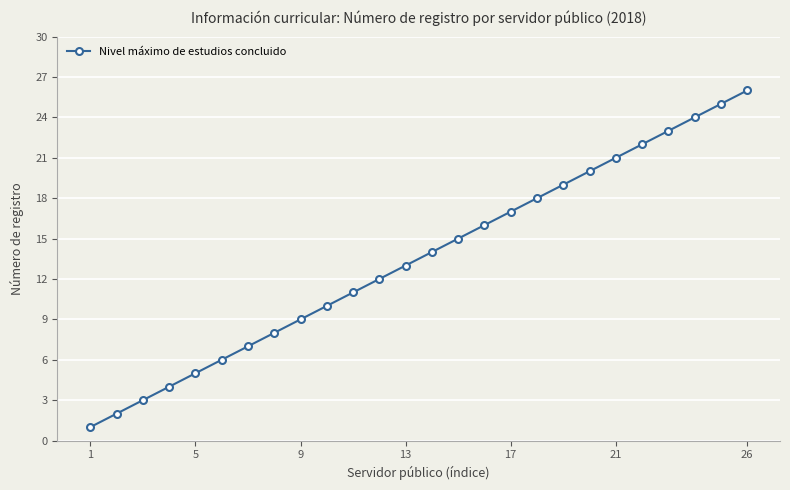

Does the chart have visible grid lines?

Yes